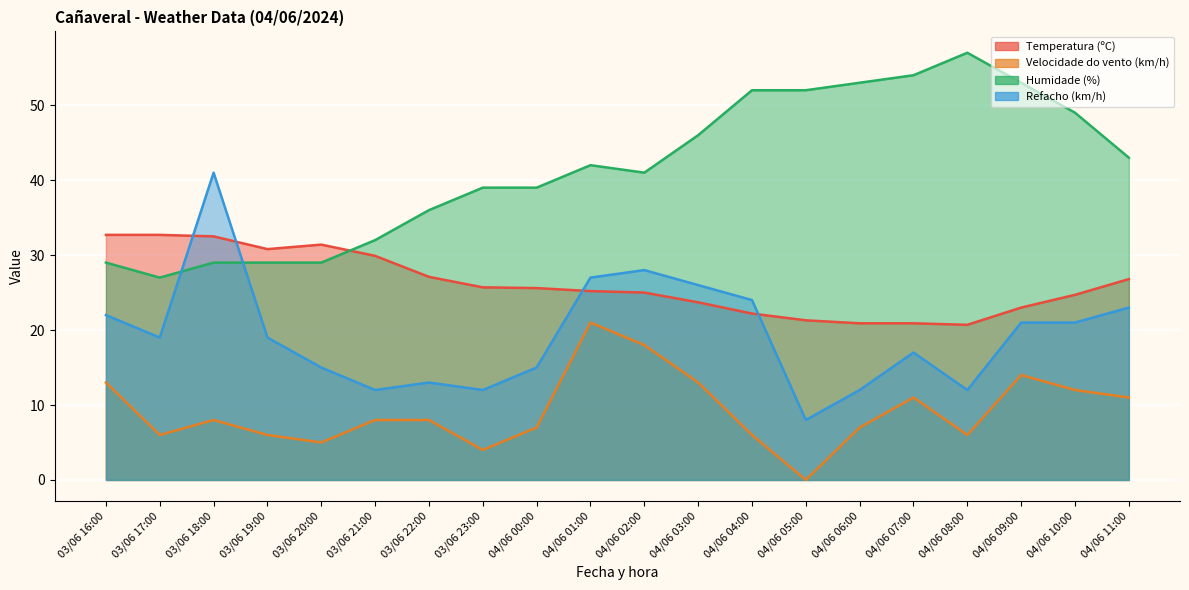

How many lines are shown in the chart?

4